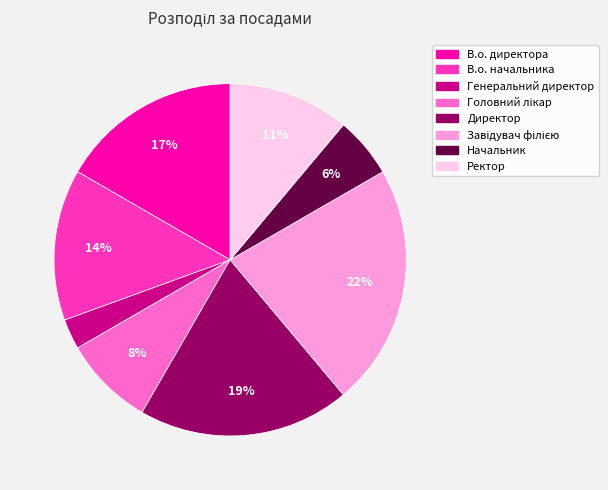

True or false: Генеральний директор accounts for 3% of the total.

True